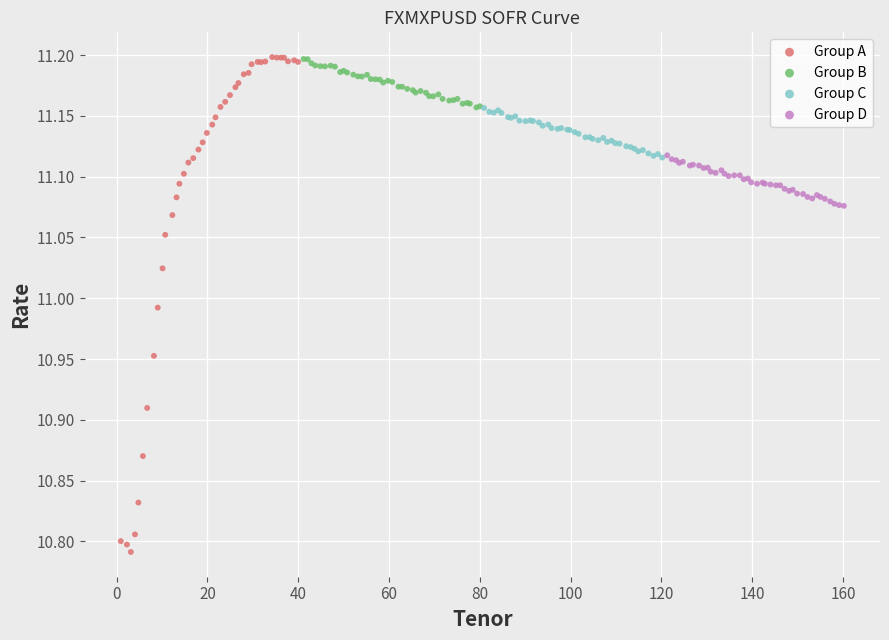

Which series has the largest Y range (max minus min)?

Group A